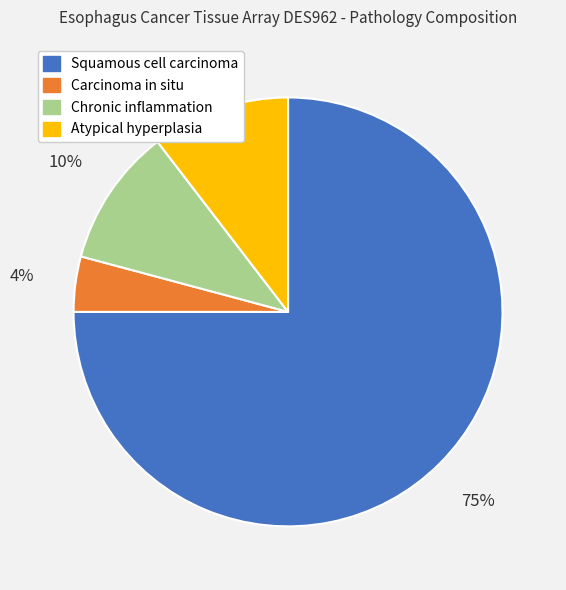

To the nearest percent, what is the average slice percentage?

25%